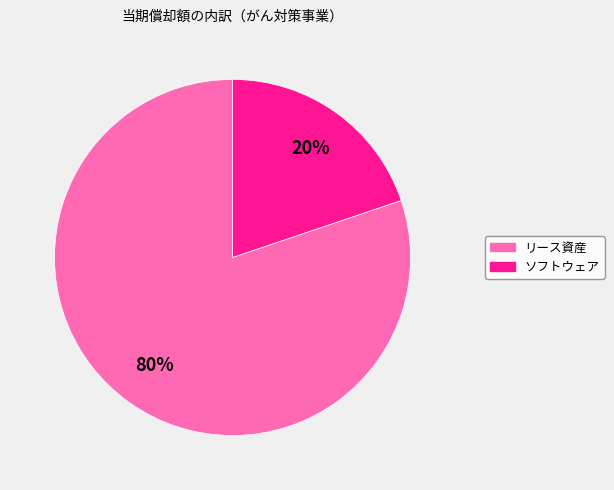

Is リース資産 the majority of the pie?

Yes